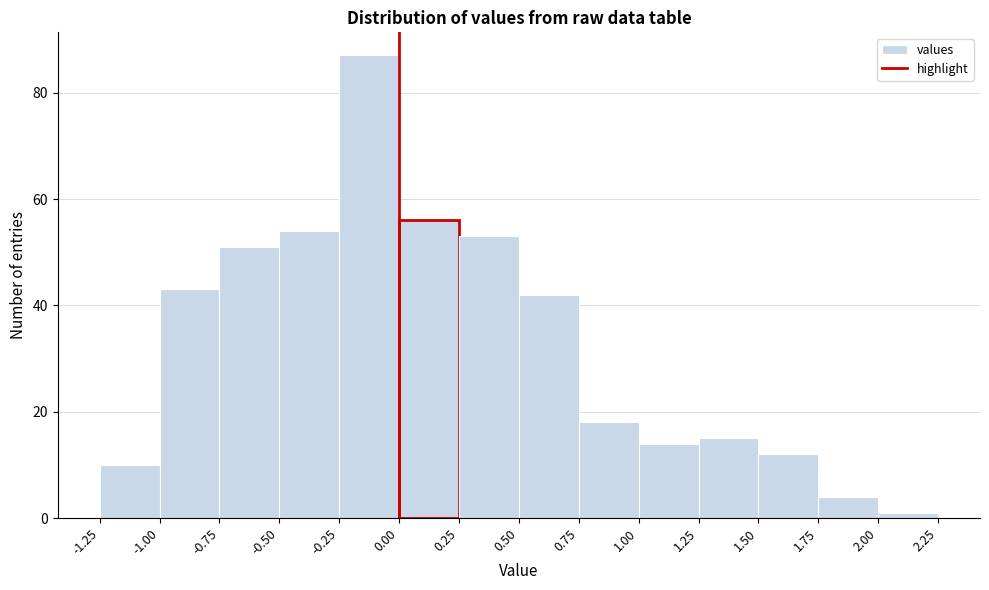

Which range on the x-axis has the tallest bar?

-0.25 to 0.00